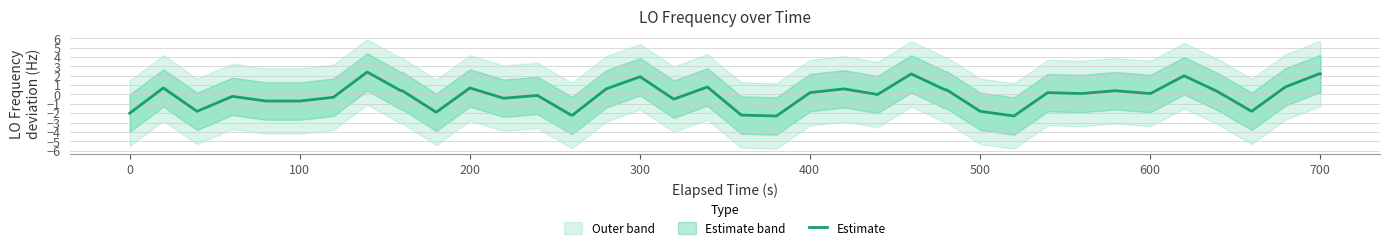

How many data points are less than 0?

17